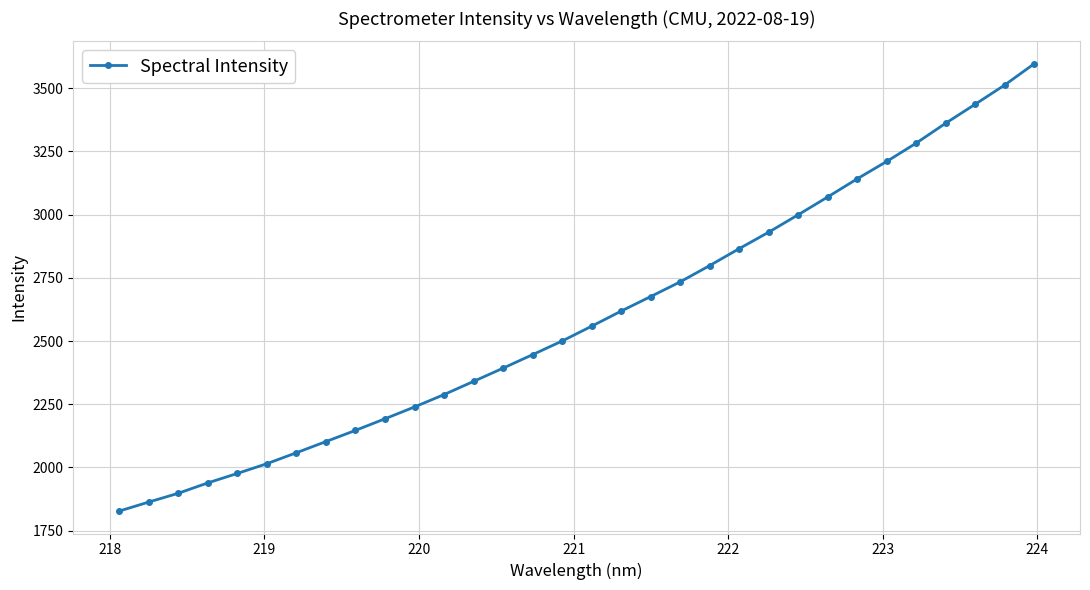

How many values exceed 2558?

16